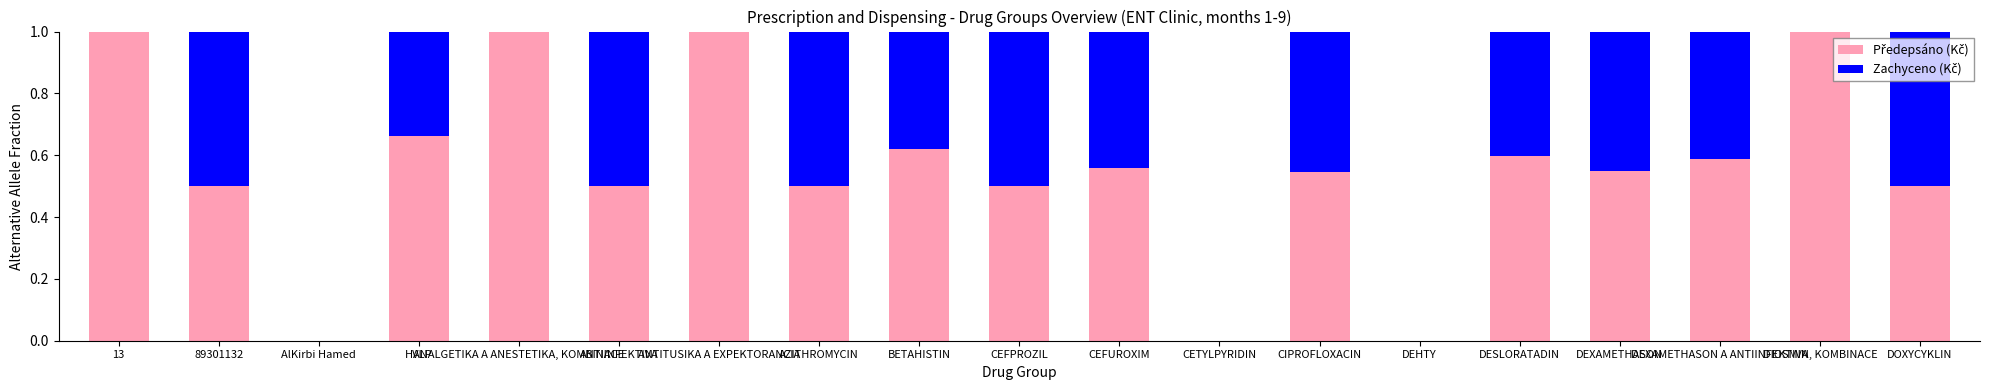

At how many categories does at least one series exceed 0?

16